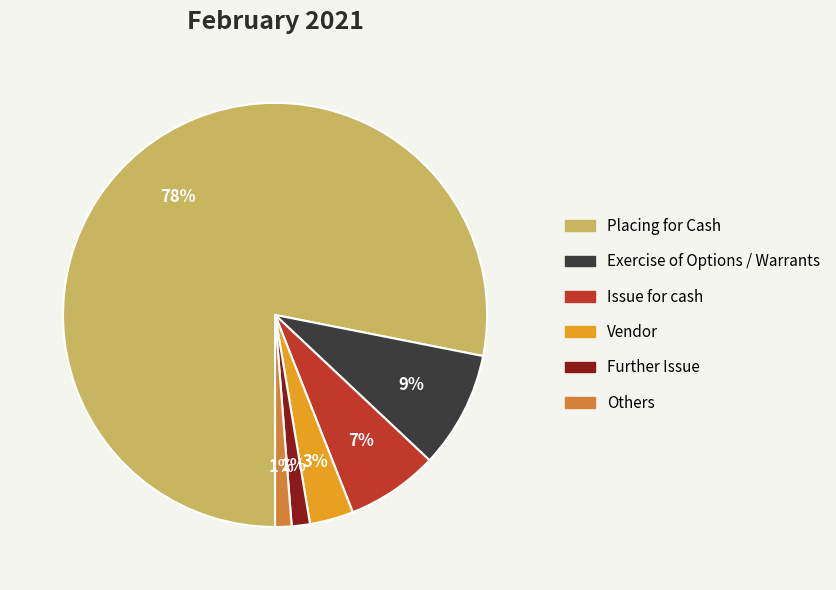

Approximately how many times larger is the value at Others compared to Exercise of Options / Warrants?

0.1